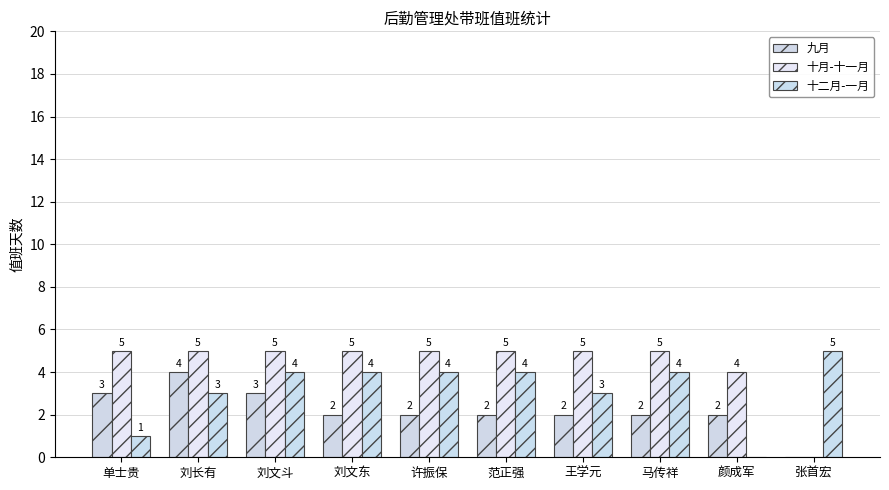

Is it true that 十二月-一月 equals 1 at 单士贵?

True